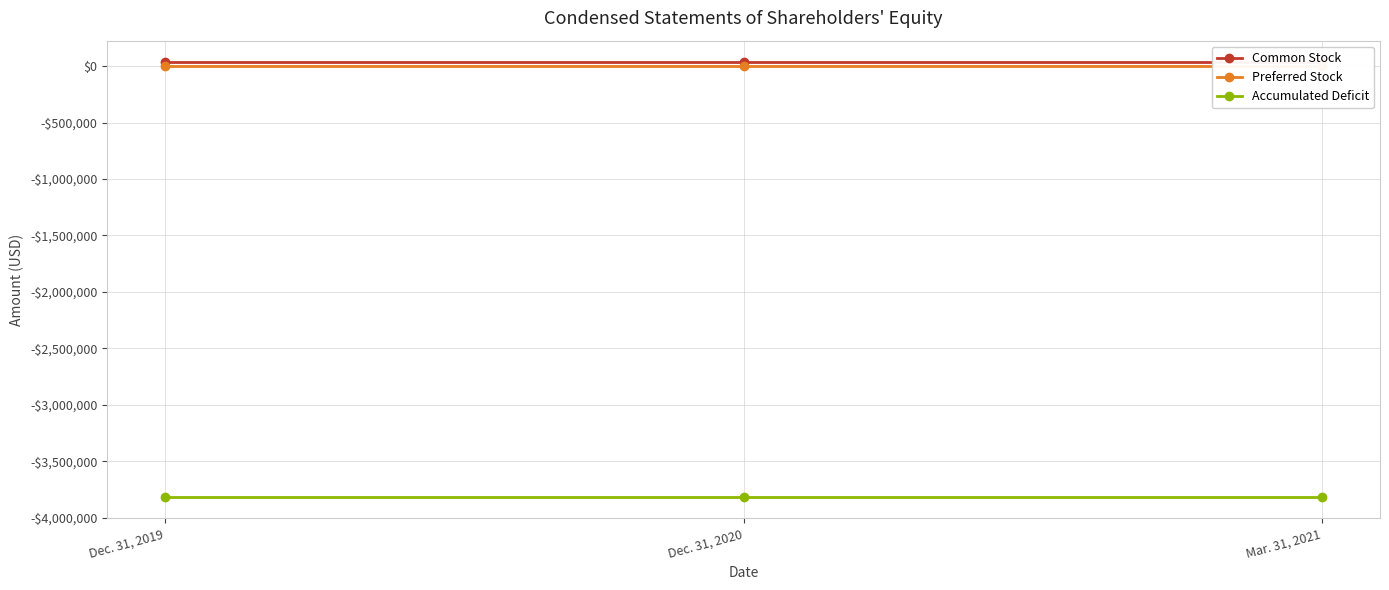

What is the total value across all series at Dec. 31, 2019?

-3779841